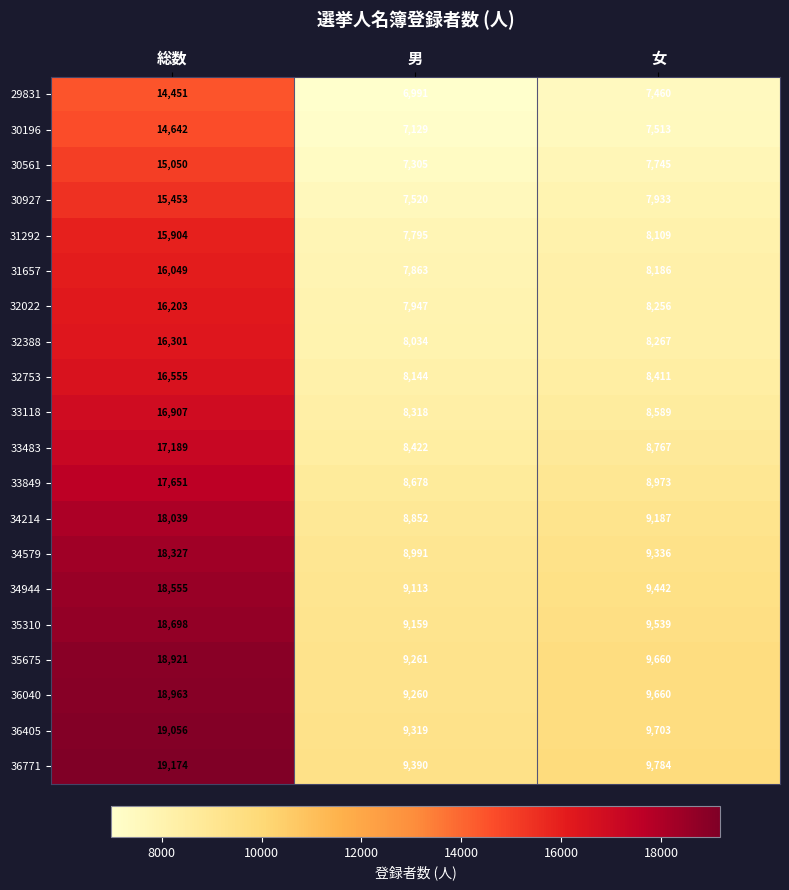

At which category is the sum across all series the highest?

総数